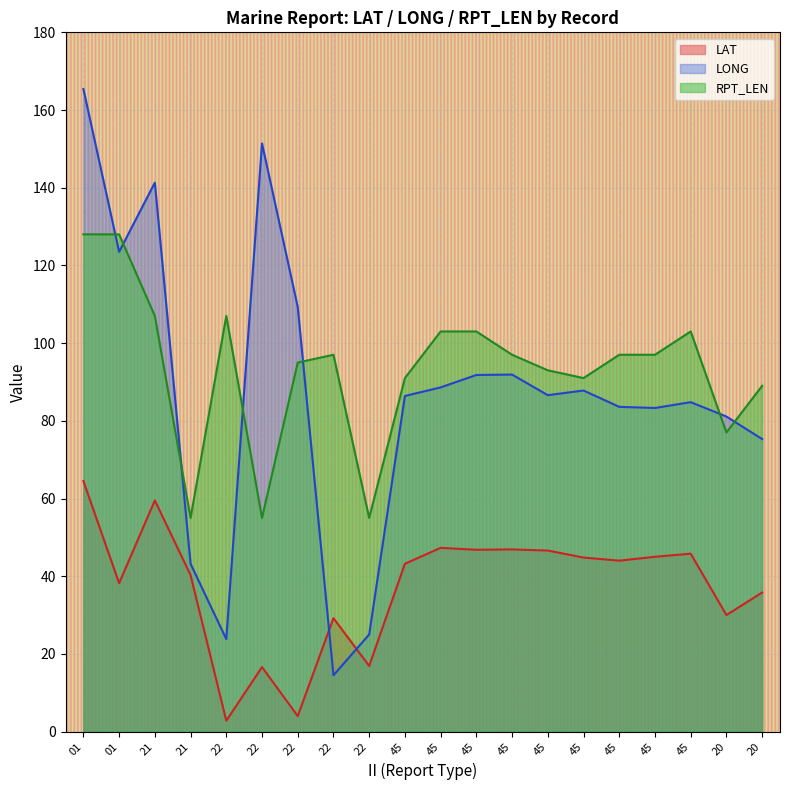

What is the label of the 20th point from the left?

20